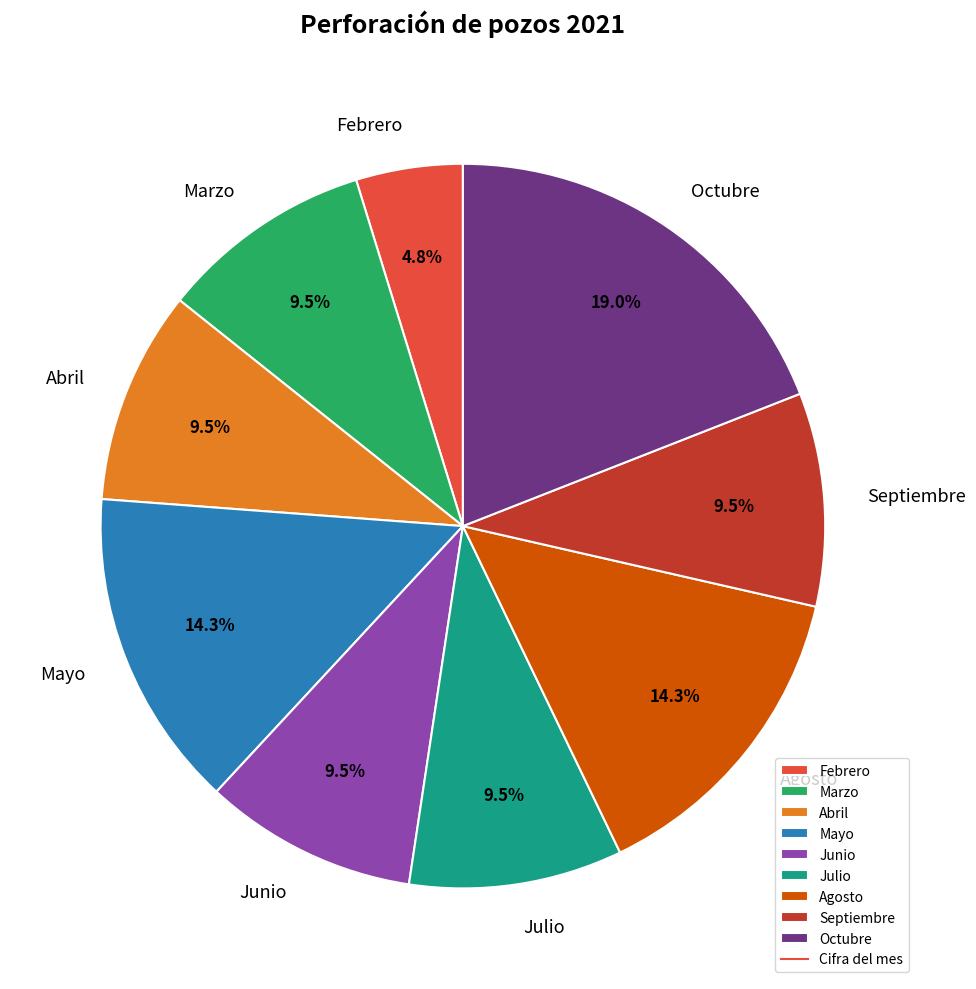

Is it true that Abril is 1% of the pie?

False